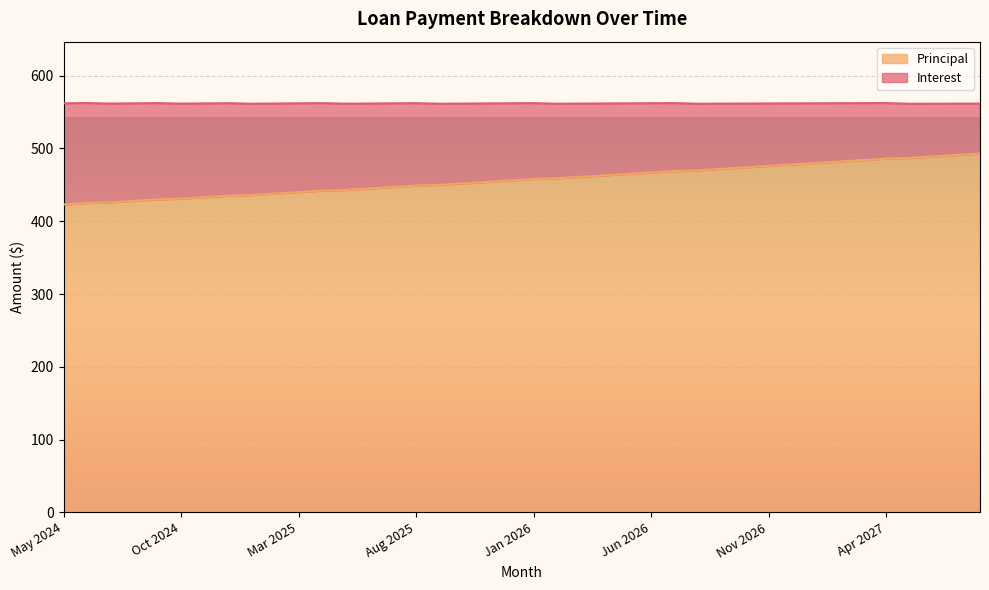

What is the difference between the maximum and minimum values?

70